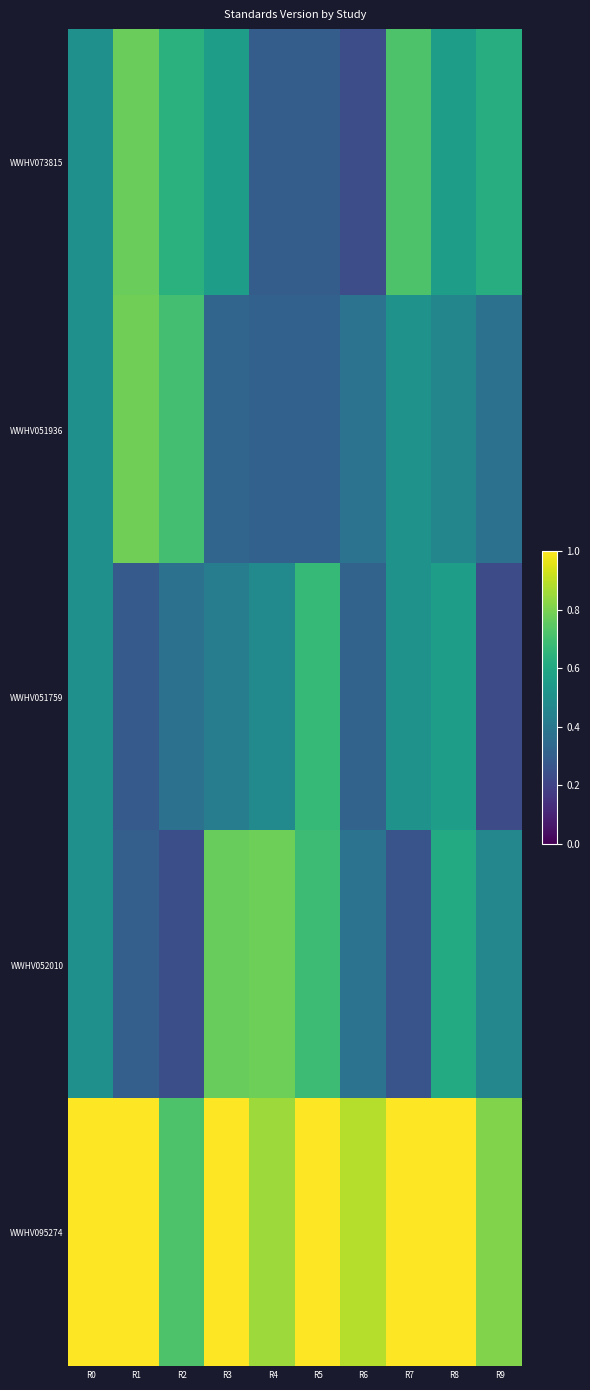

At how many categories does at least one series exceed 0?

10